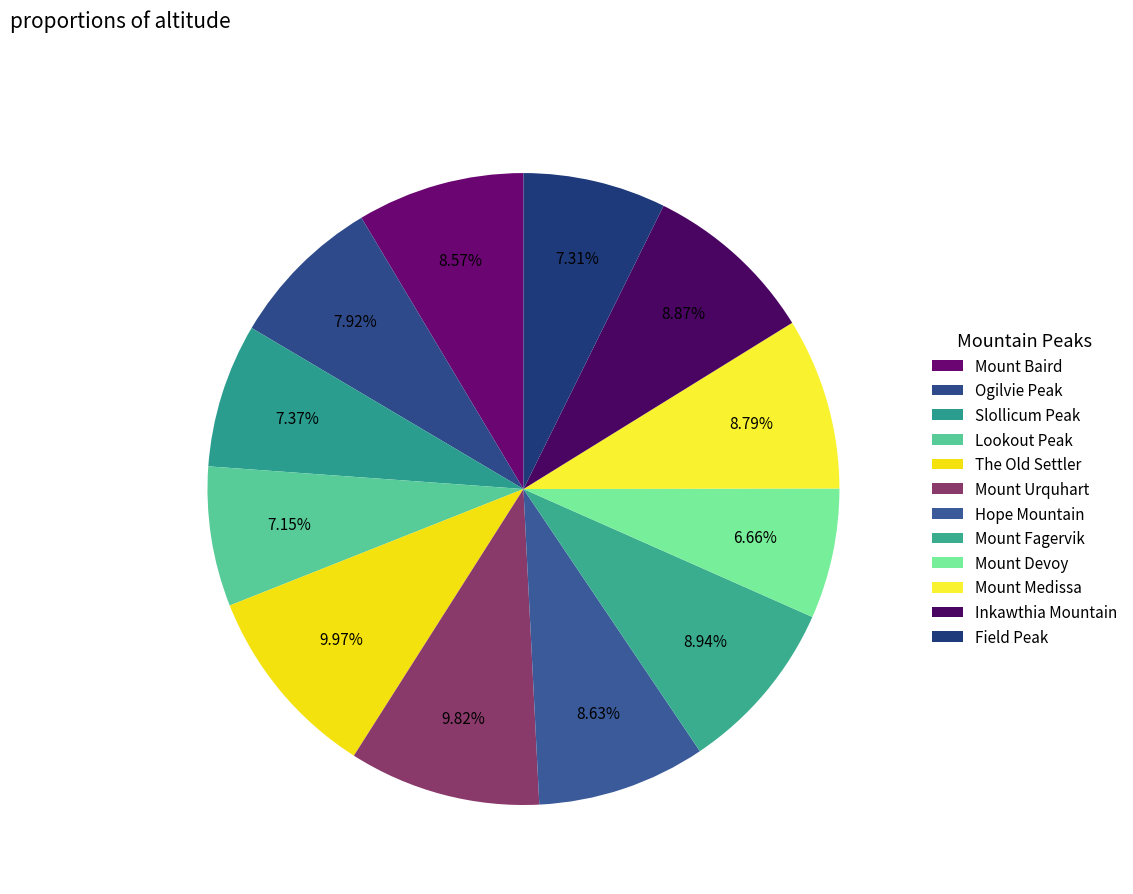

True or false: Mount Medissa accounts for 1% of the total.

False